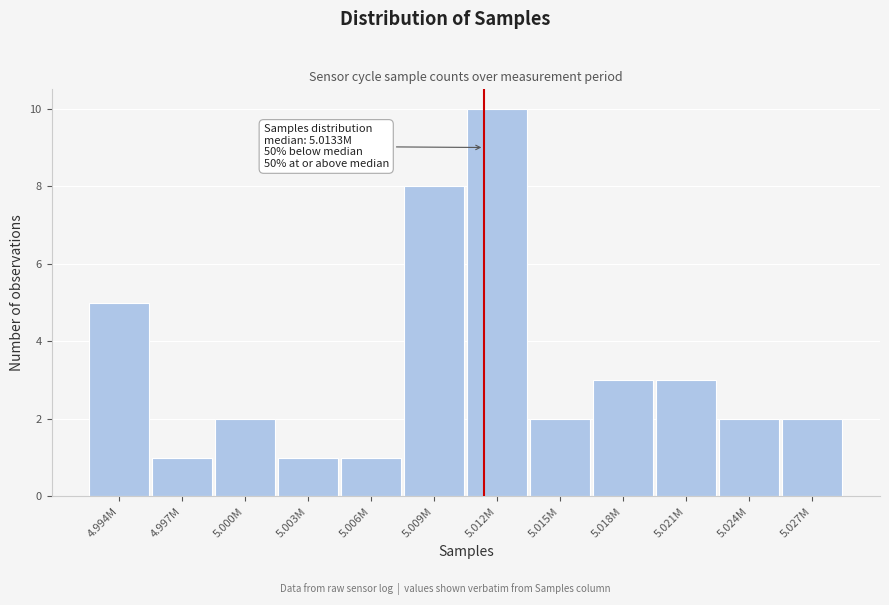

Reading left to right, what are all the values shown in this chart?

5	1	2	1	1	8	10	2	3	3	2	2